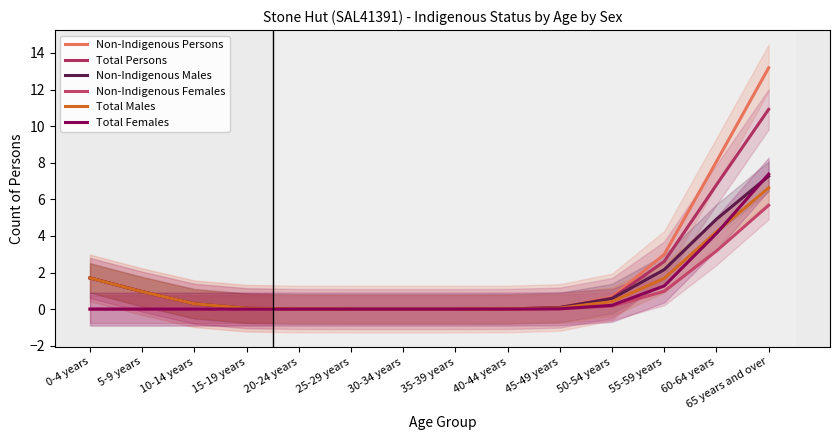

Which series has the largest total across all categories?

Non-Indigenous Persons